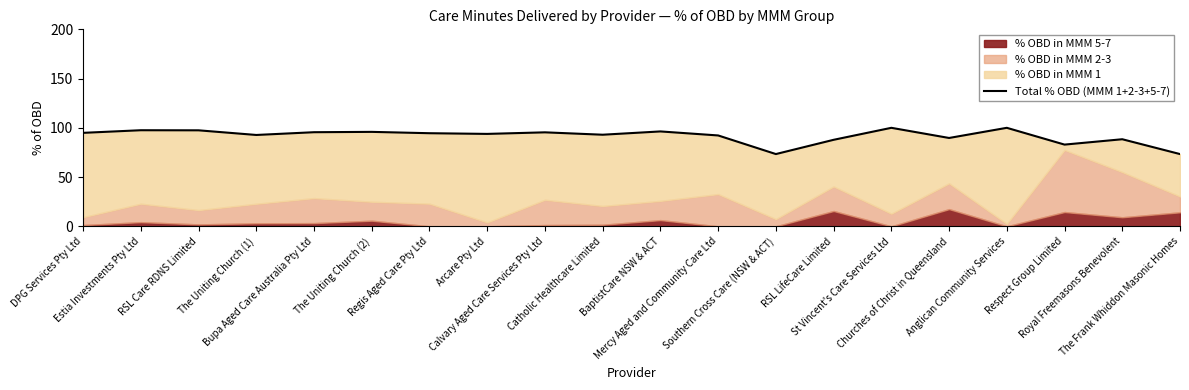

Reading left to right, what are all the values shown in this chart?

94.9	97.5	97.5	92.7	95.5	95.9	94.5	93.8	95.4	93.0	96.3	92.2	73.3	87.8	100.0	89.7	100.0	83.0	88.4	73.3